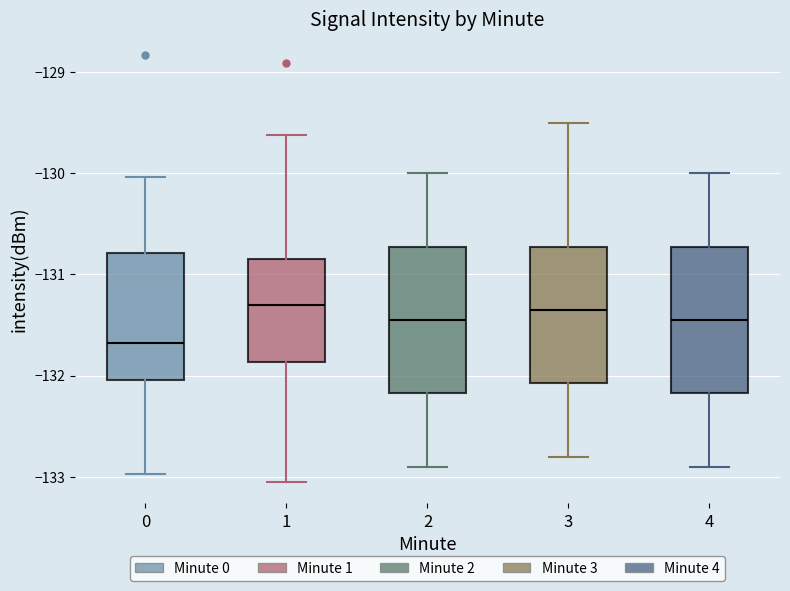

Where does the lower whisker of the box at x = 0 end on the y-axis? The values are not printed on the chart, so give them approximately, as read against the axis.

-133.0